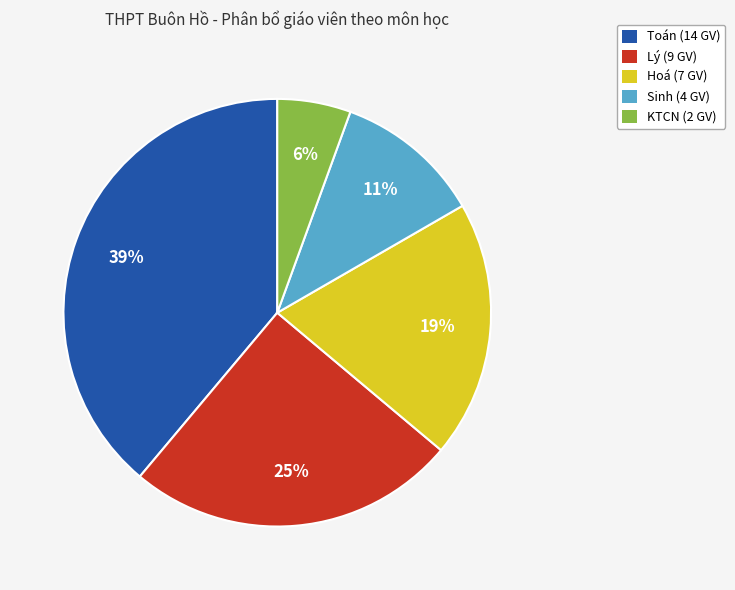

To the nearest percent, what percentage of the pie is Sinh (4 GV)?

11%